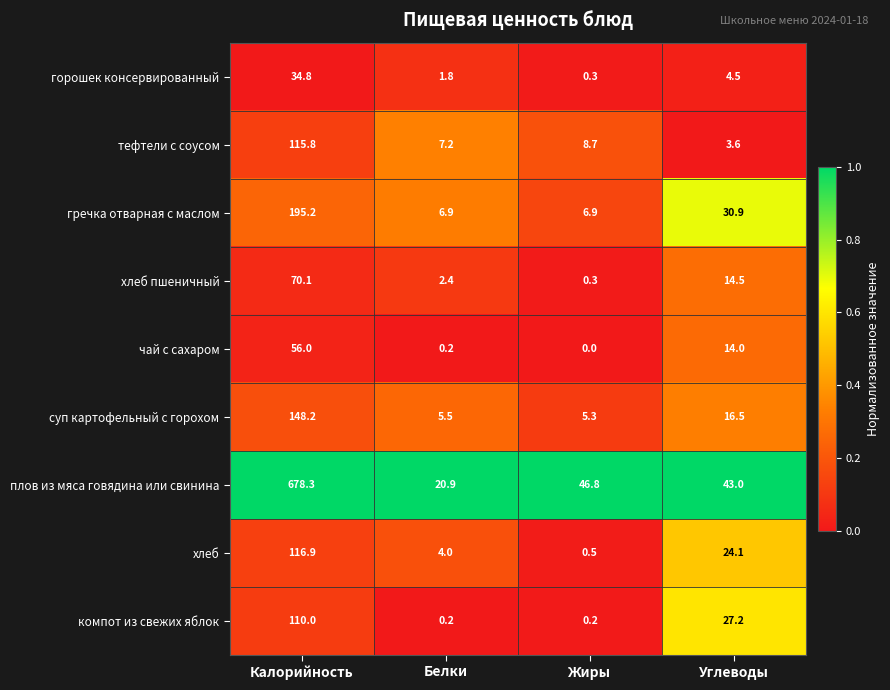

What is the difference between the maximum and second lowest values in the хлеб пшеничный series?

67.7